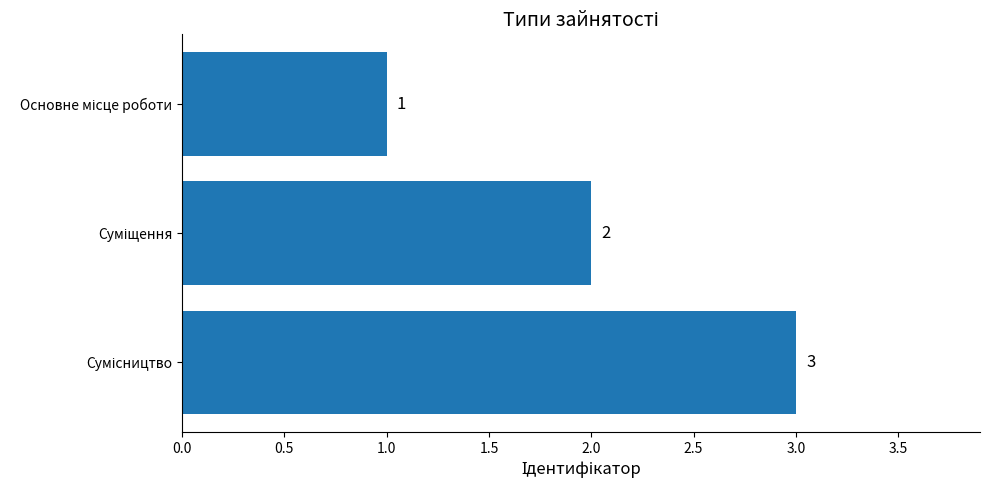

What is the average value?

2